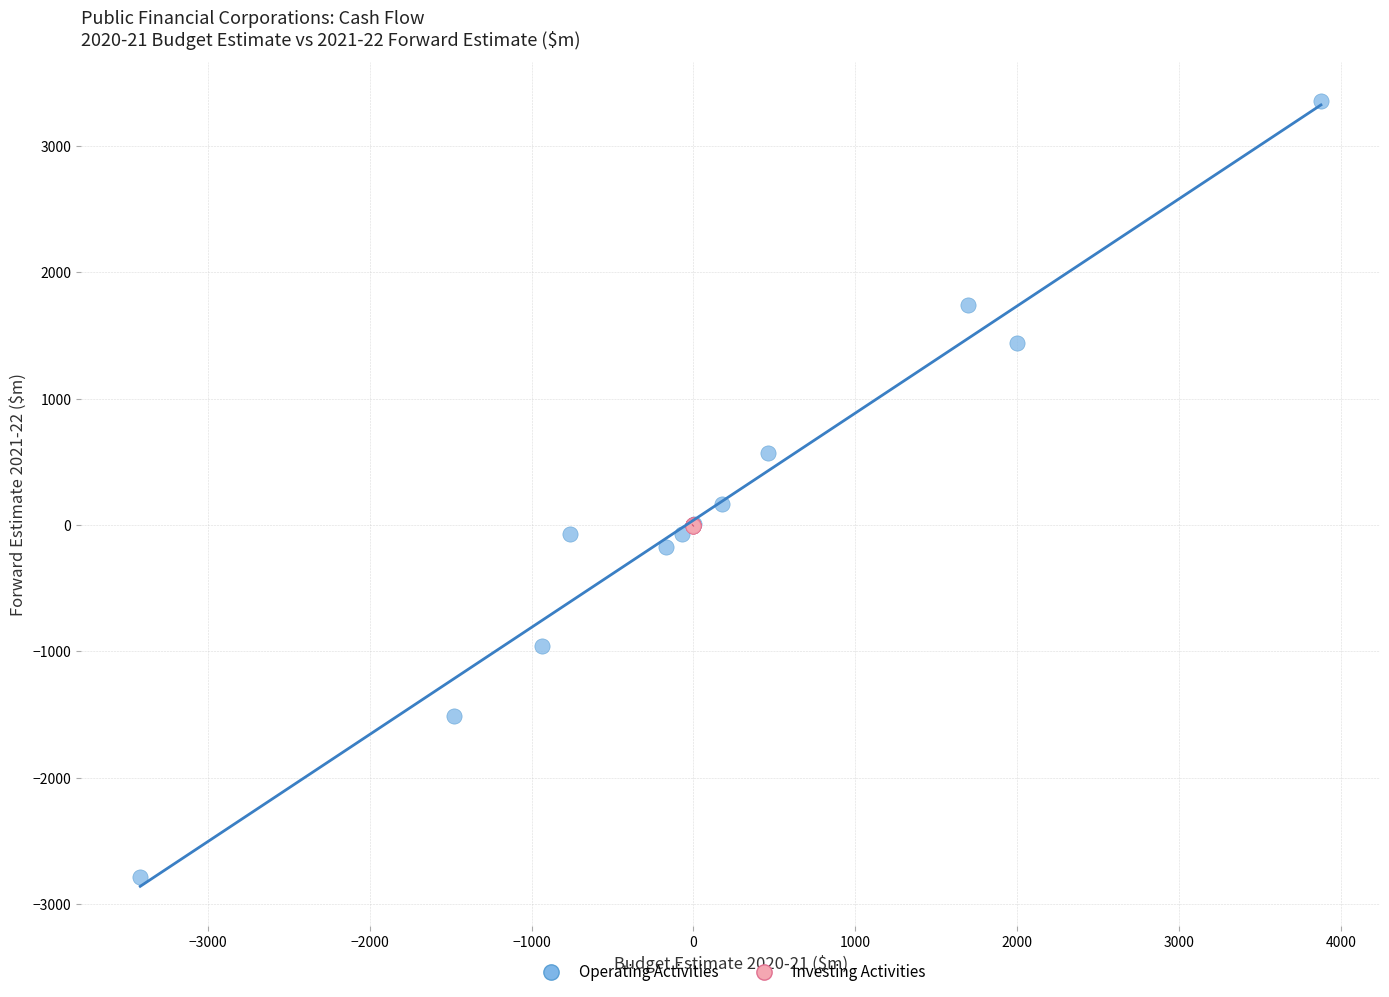

Which series has the largest Y range (max minus min)?

Operating Activities